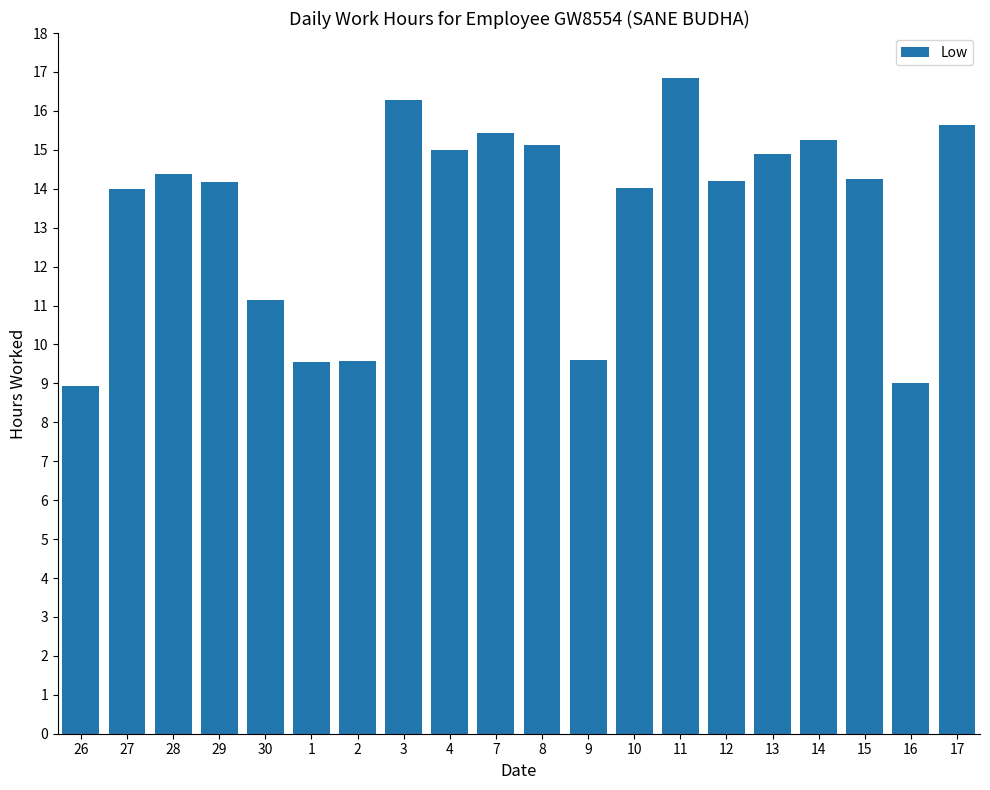

What is the ratio of the value at 15 to the value at 14?

0.9